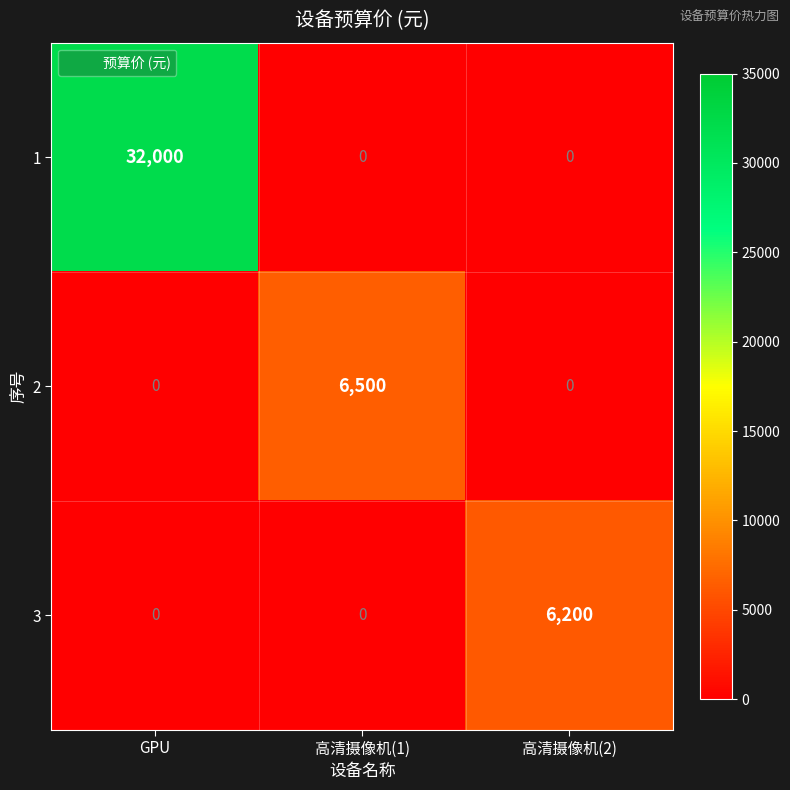

Read the 3 value at 高清摄像机(2), to the nearest 100.

6200